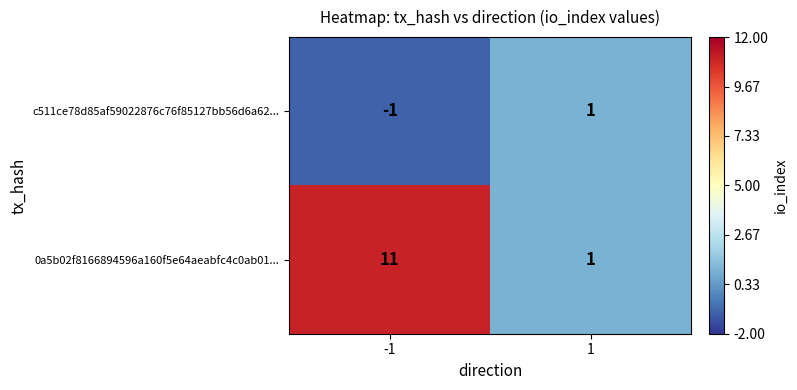

List the series in order of their overall mean, lowest first.

c511ce78d85af59022876c76f85127bb56d6a62..., 0a5b02f8166894596a160f5e64aeabfc4c0ab01...